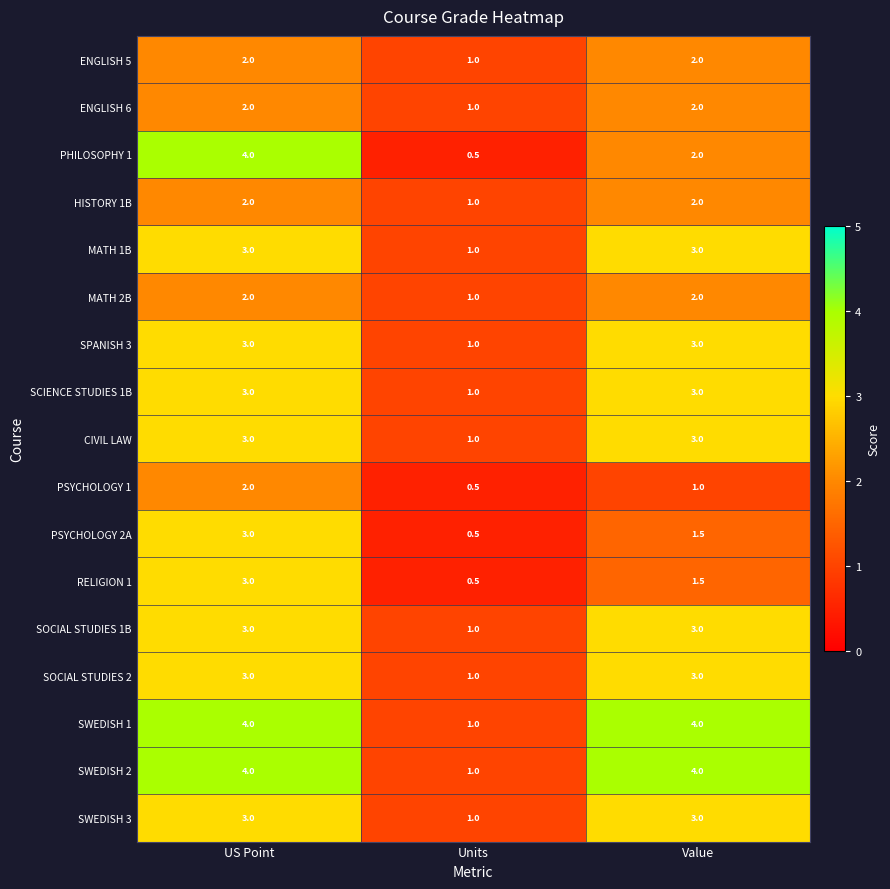

What is the total value across all series at Units?

15.0